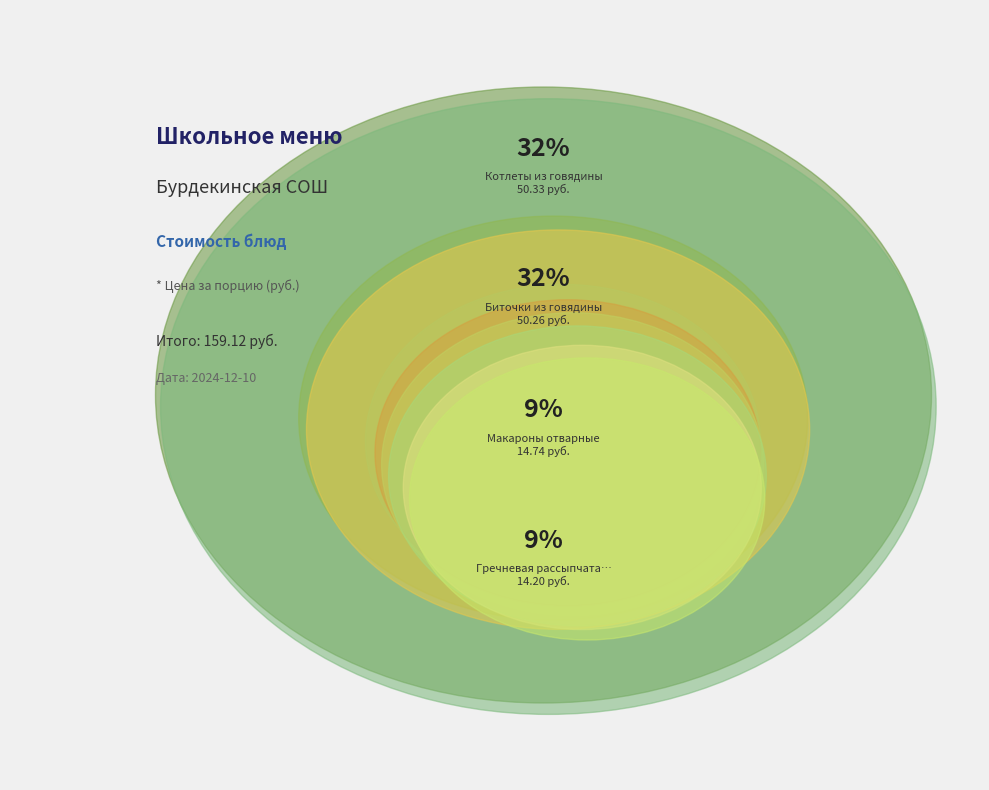

Is there a majority slice in this chart?

No